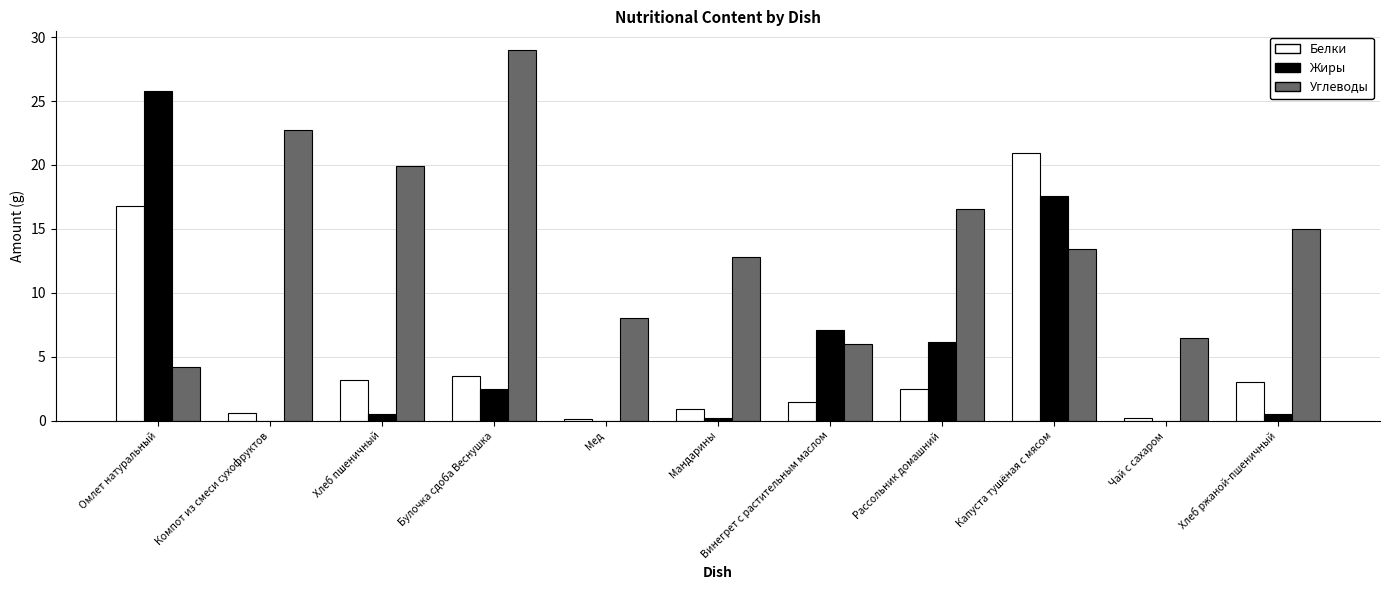

What is the highest value of the Жиры series?

25.8